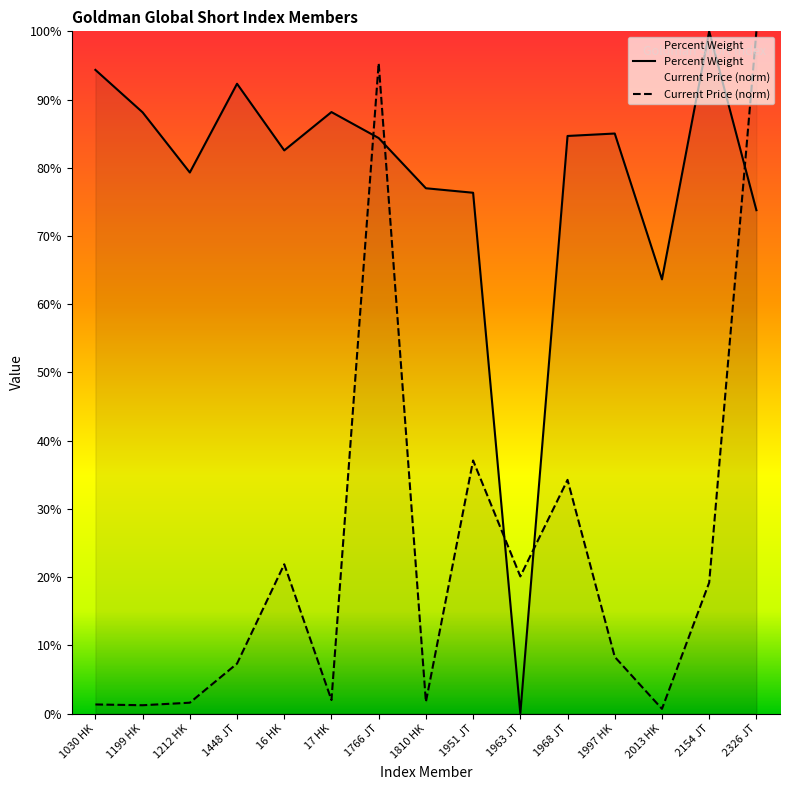

The value of Percent Weight at 1997 HK is 1.3. True or false?

False